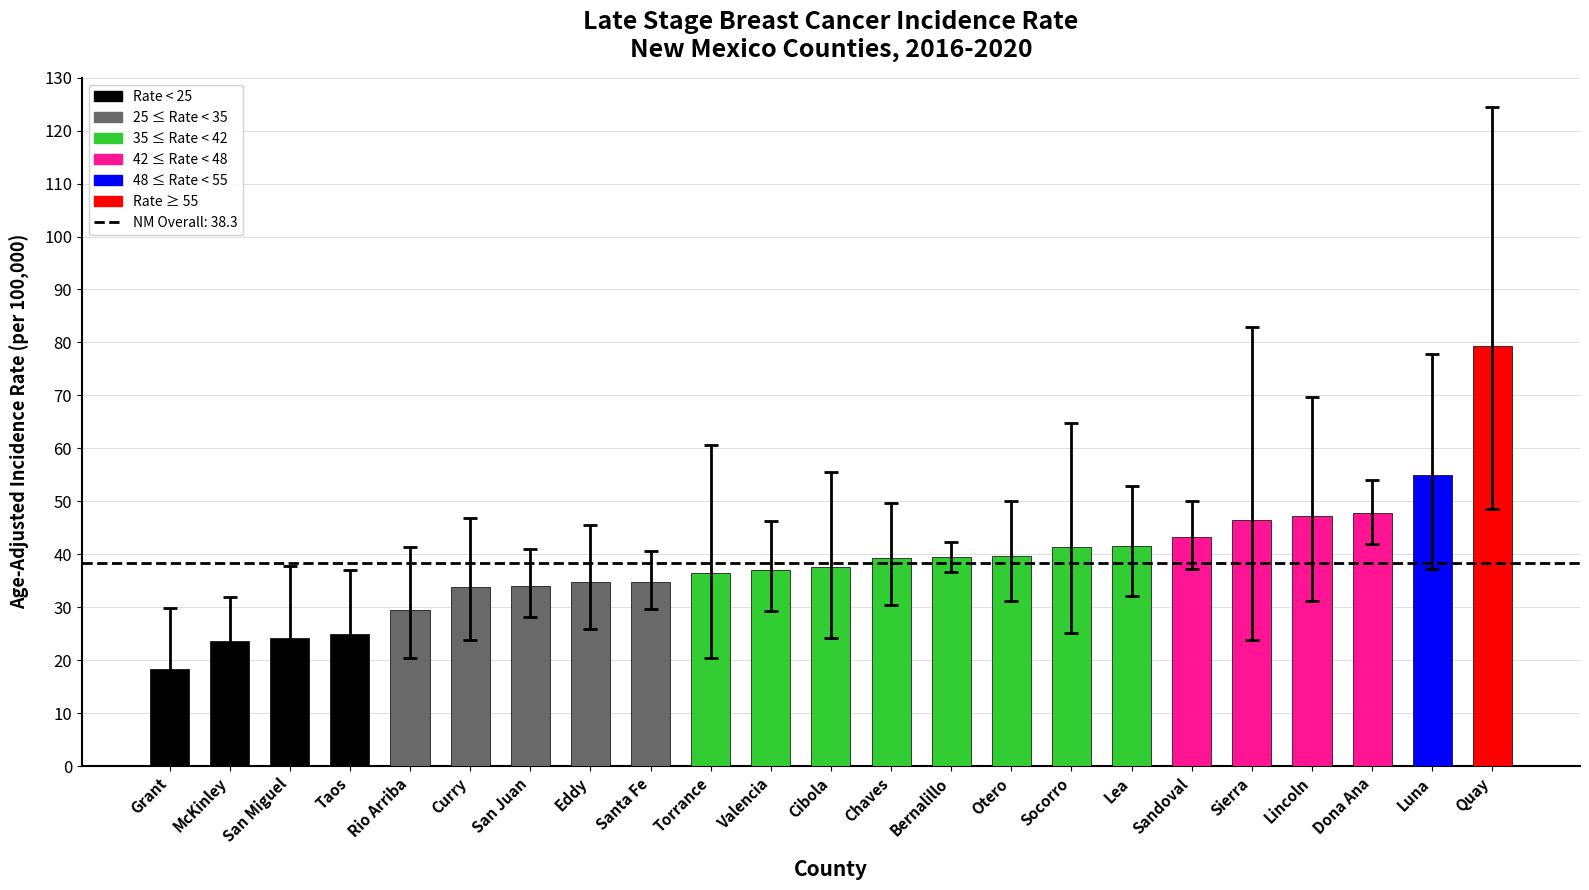

Between Valencia and Quay, which is larger?

Quay